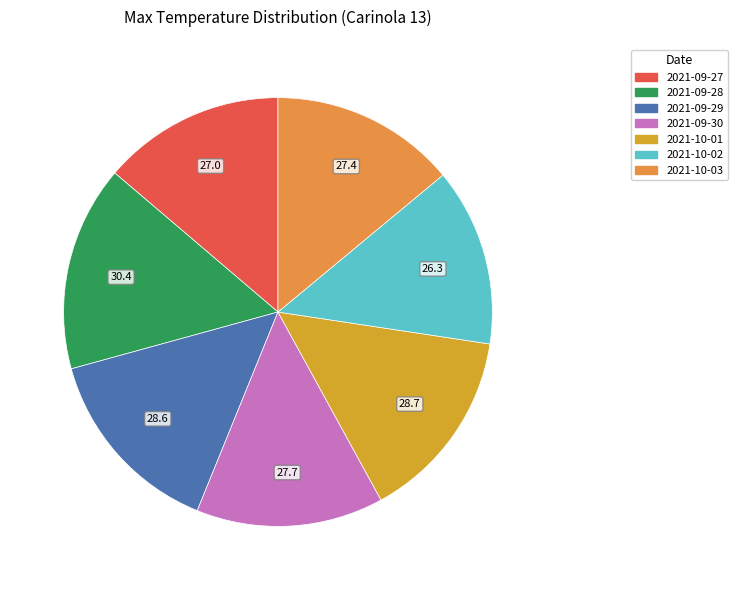

How much of the chart is everything except 2021-10-03?

86.0%